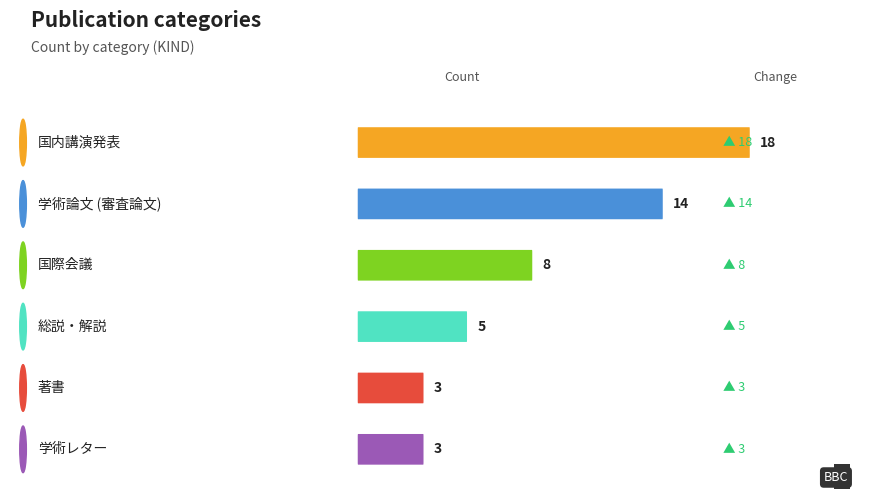

Where does the data first go above 8?

国内講演発表